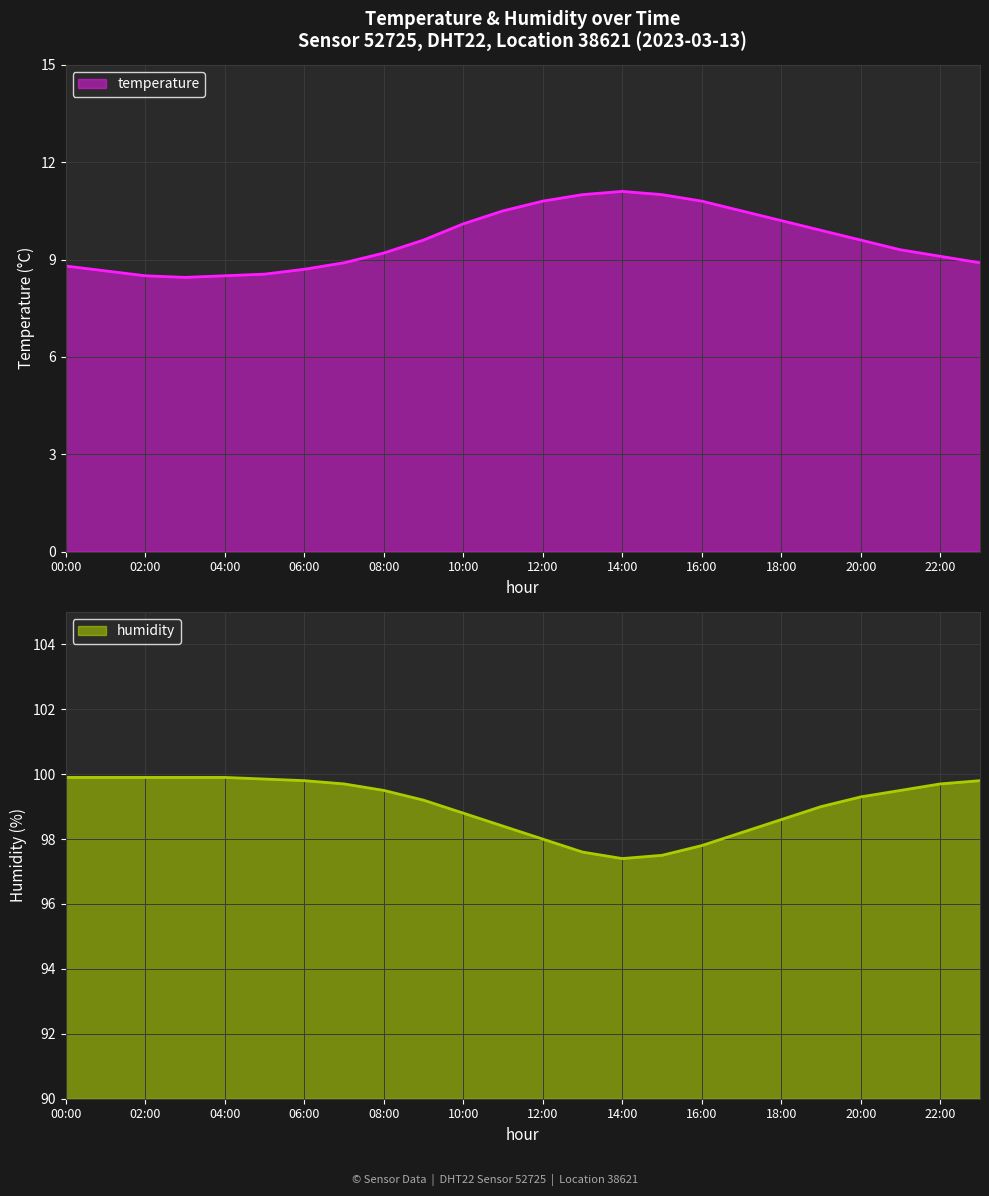

What is the average value of the temperature series?

9.6